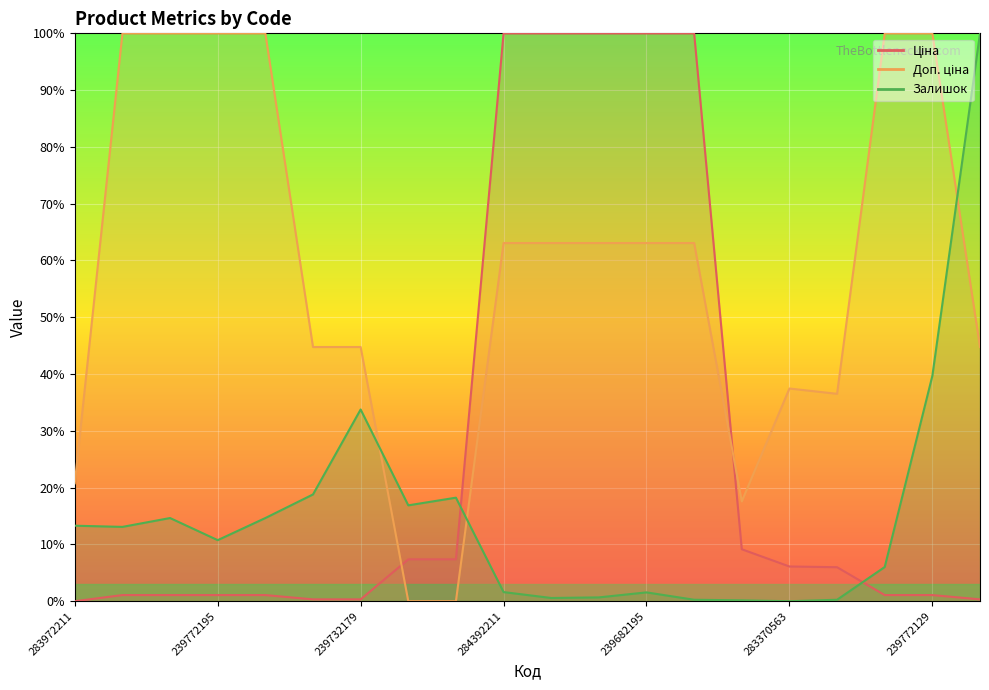

What is the highest value of the Ціна series?

100.0